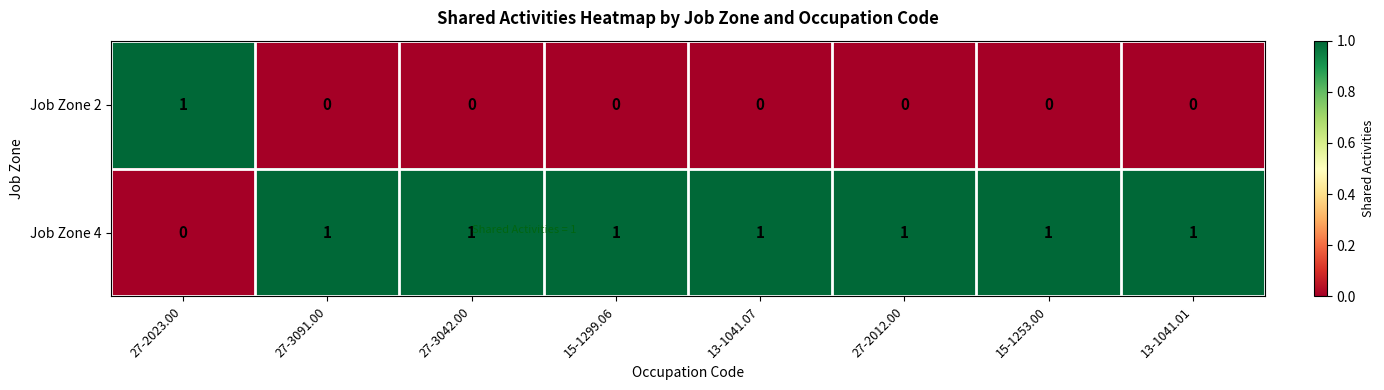

Reading left to right, extract all data points from this chart.

Job Zone 2: 27-2023.00=1	27-3091.00=0	27-3042.00=0	15-1299.06=0	13-1041.07=0	27-2012.00=0	15-1253.00=0	13-1041.01=0
Job Zone 4: 27-2023.00=0	27-3091.00=1	27-3042.00=1	15-1299.06=1	13-1041.07=1	27-2012.00=1	15-1253.00=1	13-1041.01=1